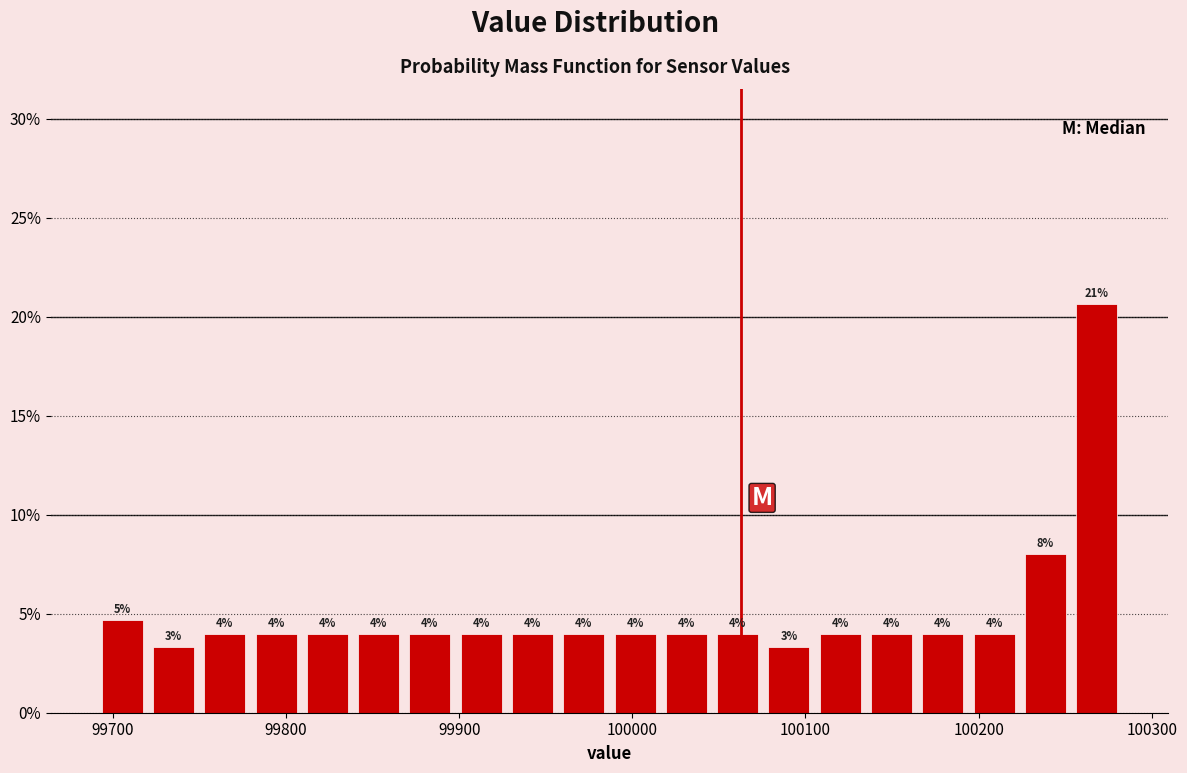

Read against the x-axis, roughly where is the centre of the tallest bar?

100270